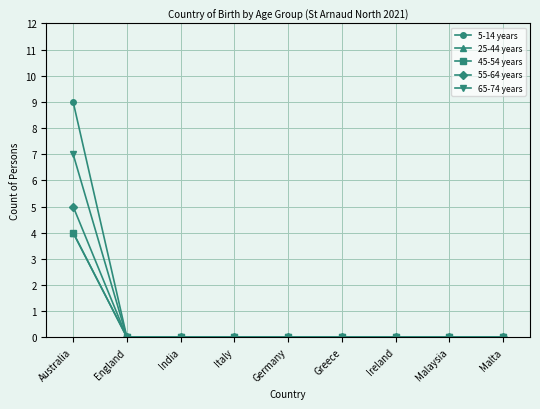

What is the average value of the 55-64 years series?

1